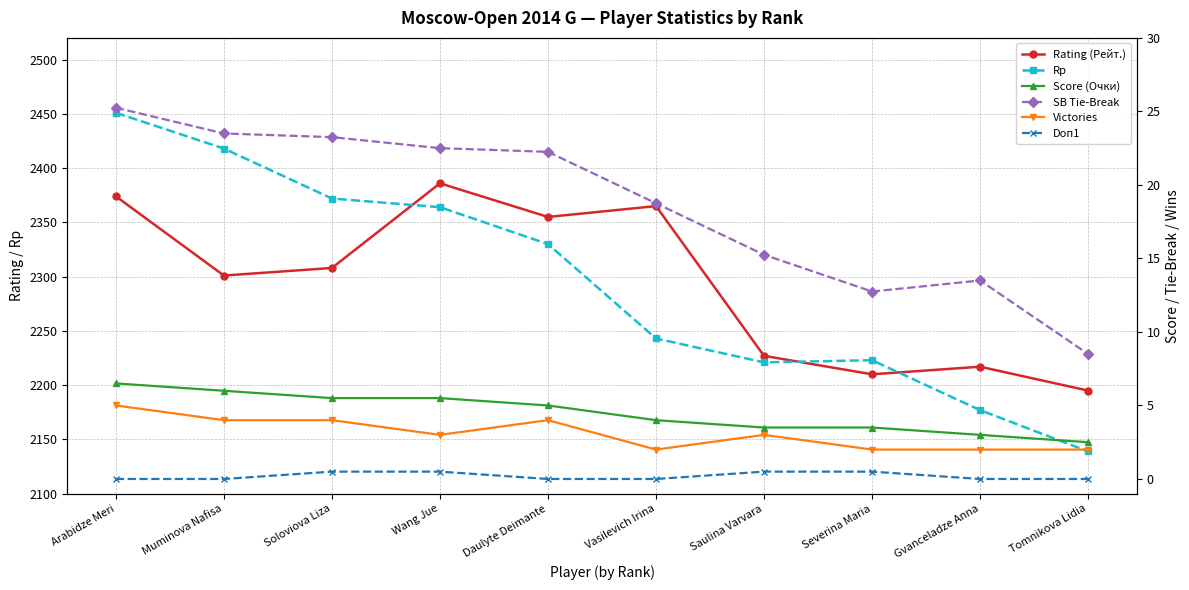

What is the average value of the Rp series?

2293.8